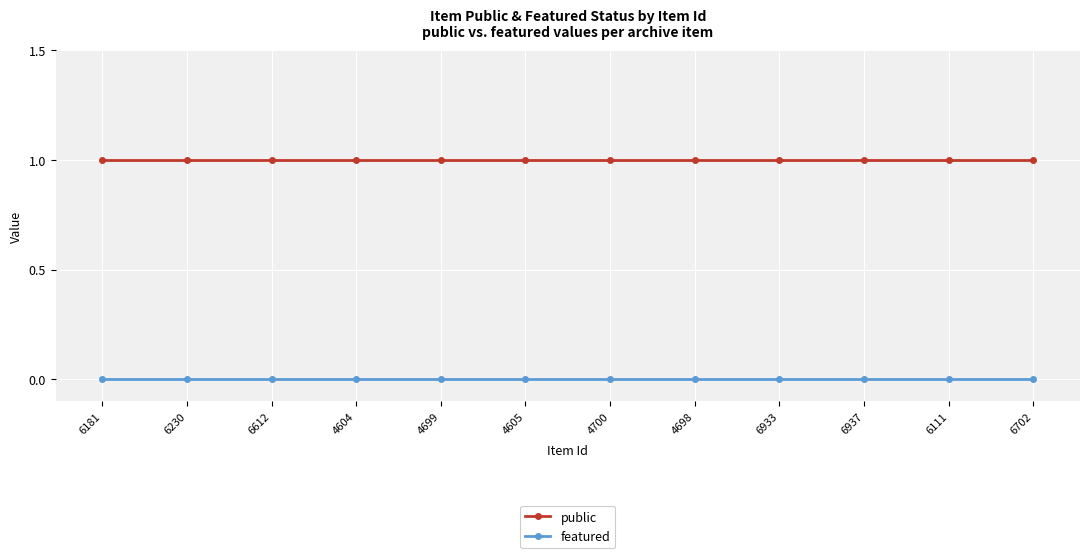

Is the value of featured at 4700 greater than the value of public at 6181?

No